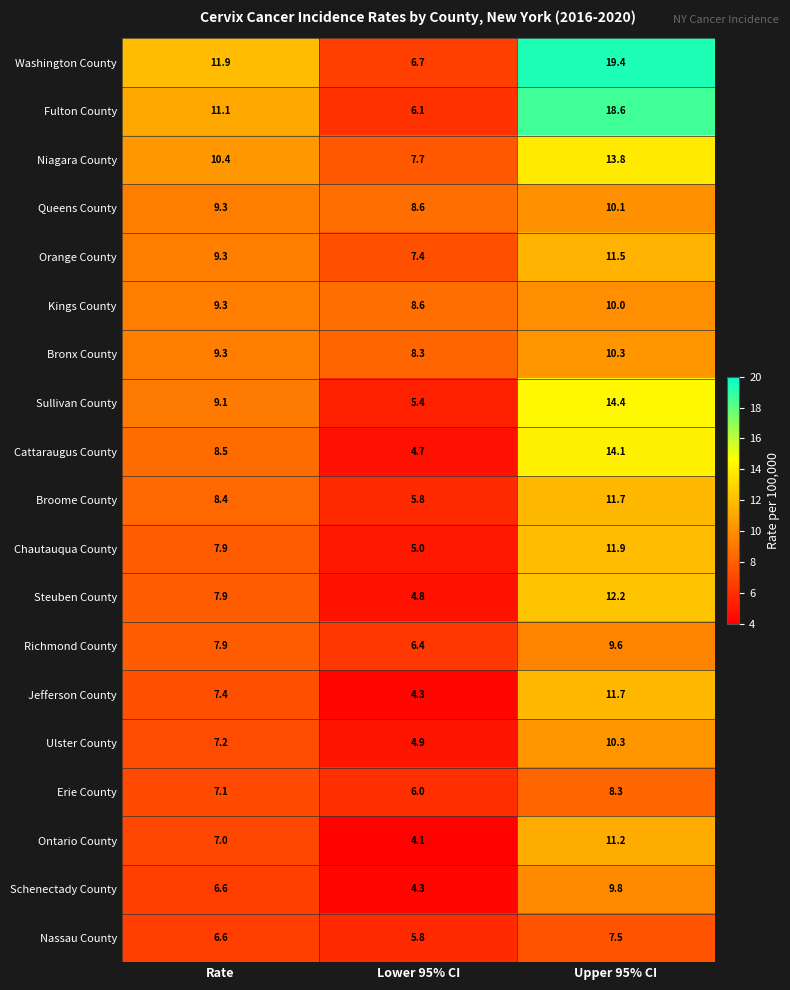

Which series has the largest total across all categories?

Washington County